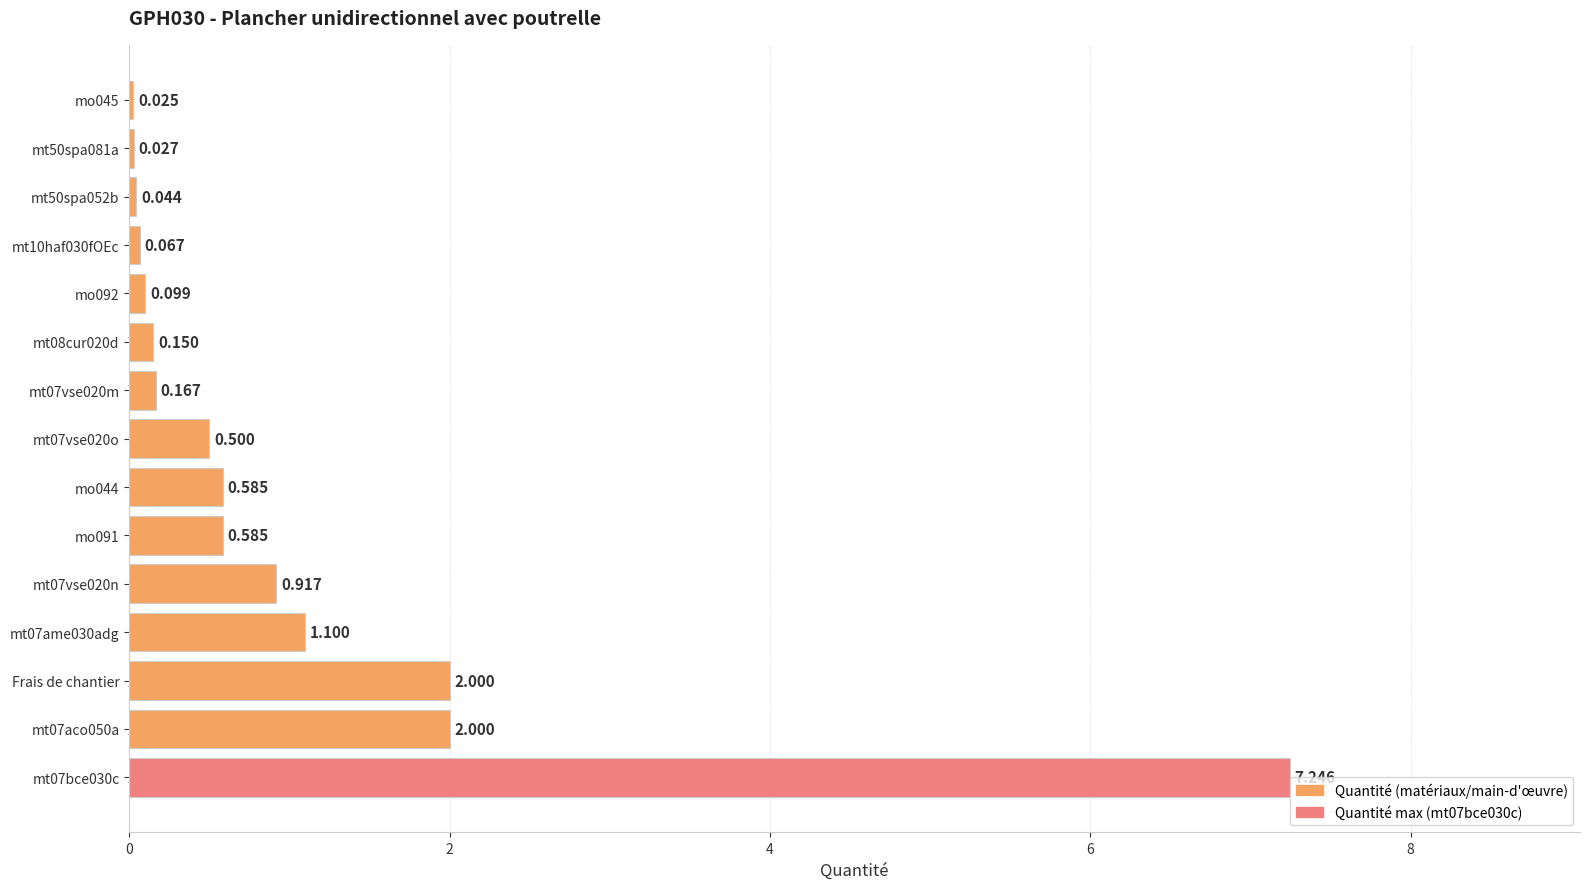

Between mo091 and Frais de chantier, which is larger?

Frais de chantier